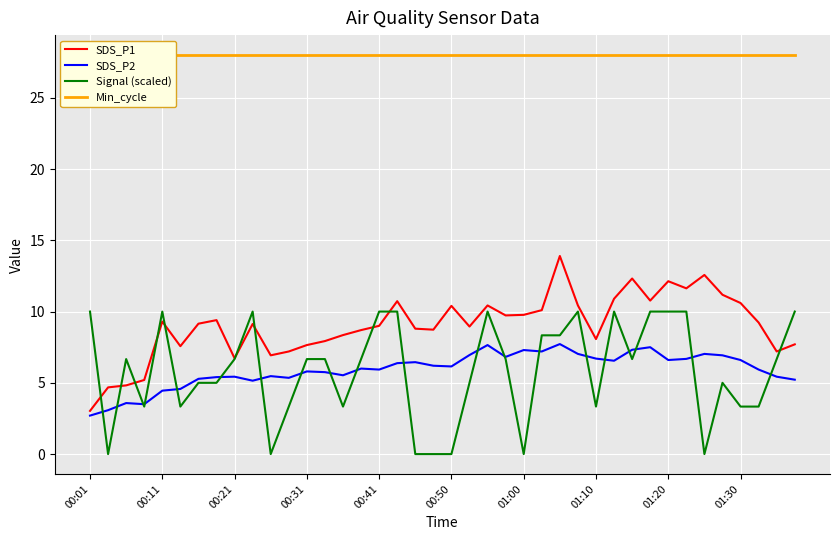

What is the highest value of the SDS_P2 series?

7.7